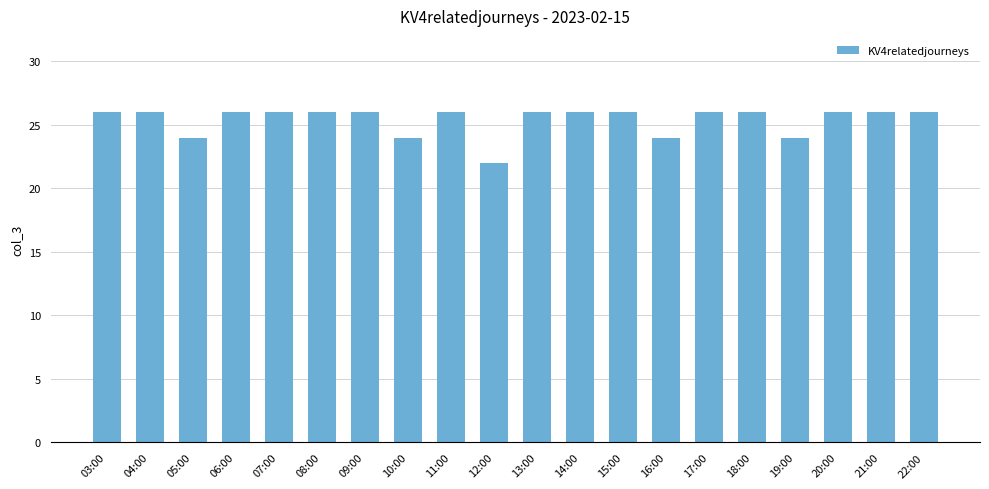

What is the sum of all values?

508